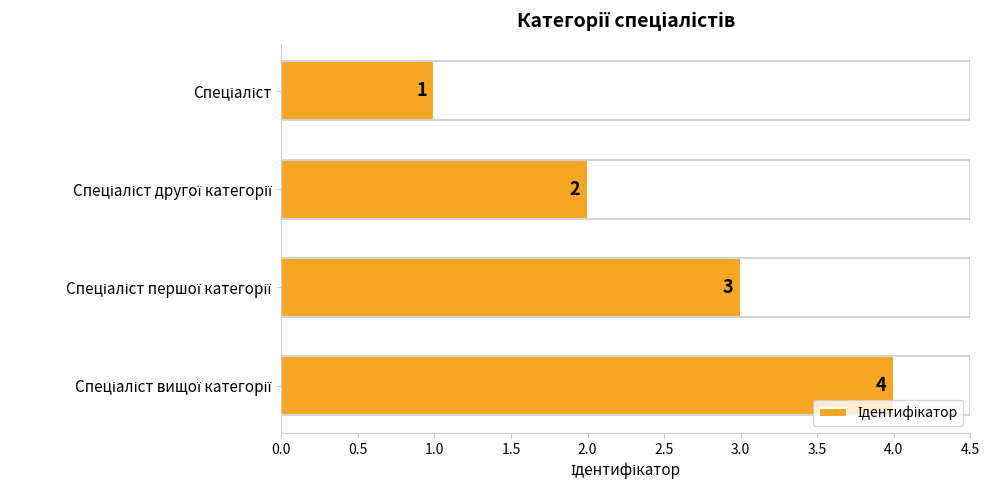

Does the chart contain stacked bars?

No